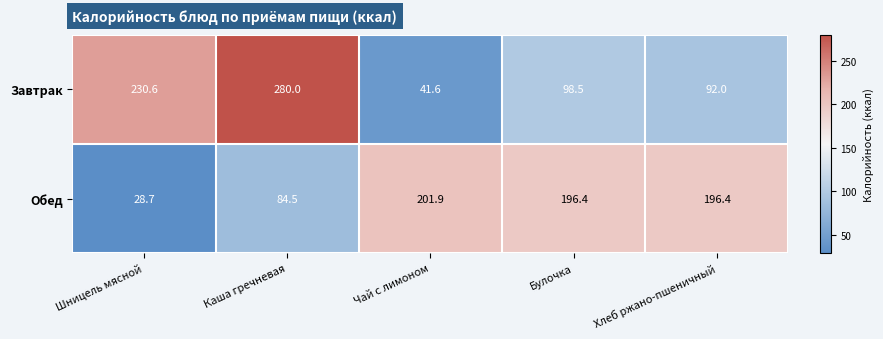

Reading left to right, what are all the values shown in this chart?

Завтрак: 230.6	280.0	41.6	98.5	92.0
Обед: 28.7	84.5	201.9	196.4	196.4